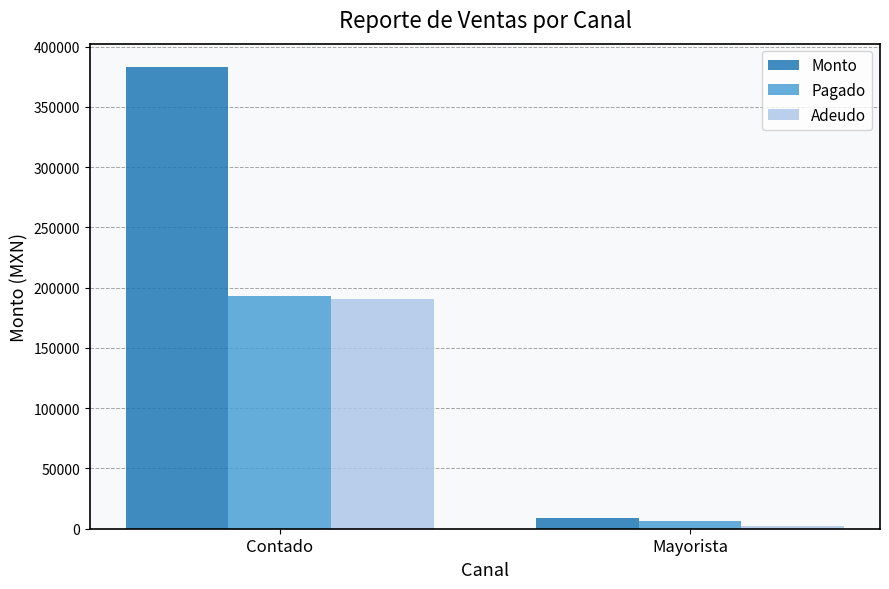

Reading left to right, transcribe all the data shown in this chart.

Monto: 383272.9	9059.0
Pagado: 192726.9	6729.0
Adeudo: 190546.0	2330.0